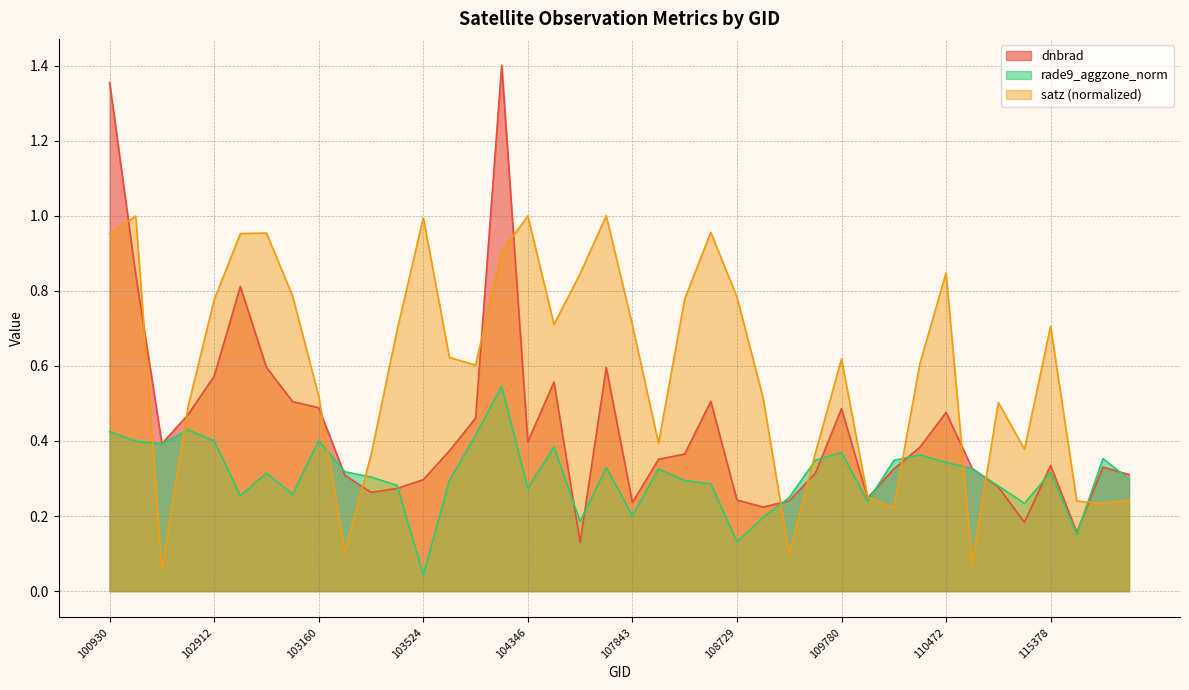

What is the difference between the dnbrad values at 104355 and 102920?

0.3